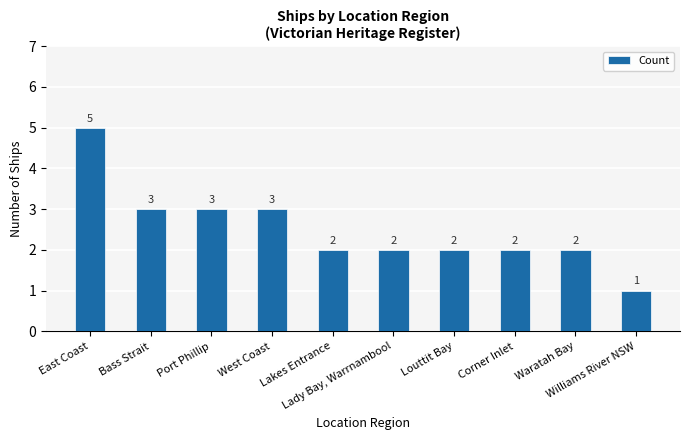

Which label corresponds to the largest value in the chart?

East Coast